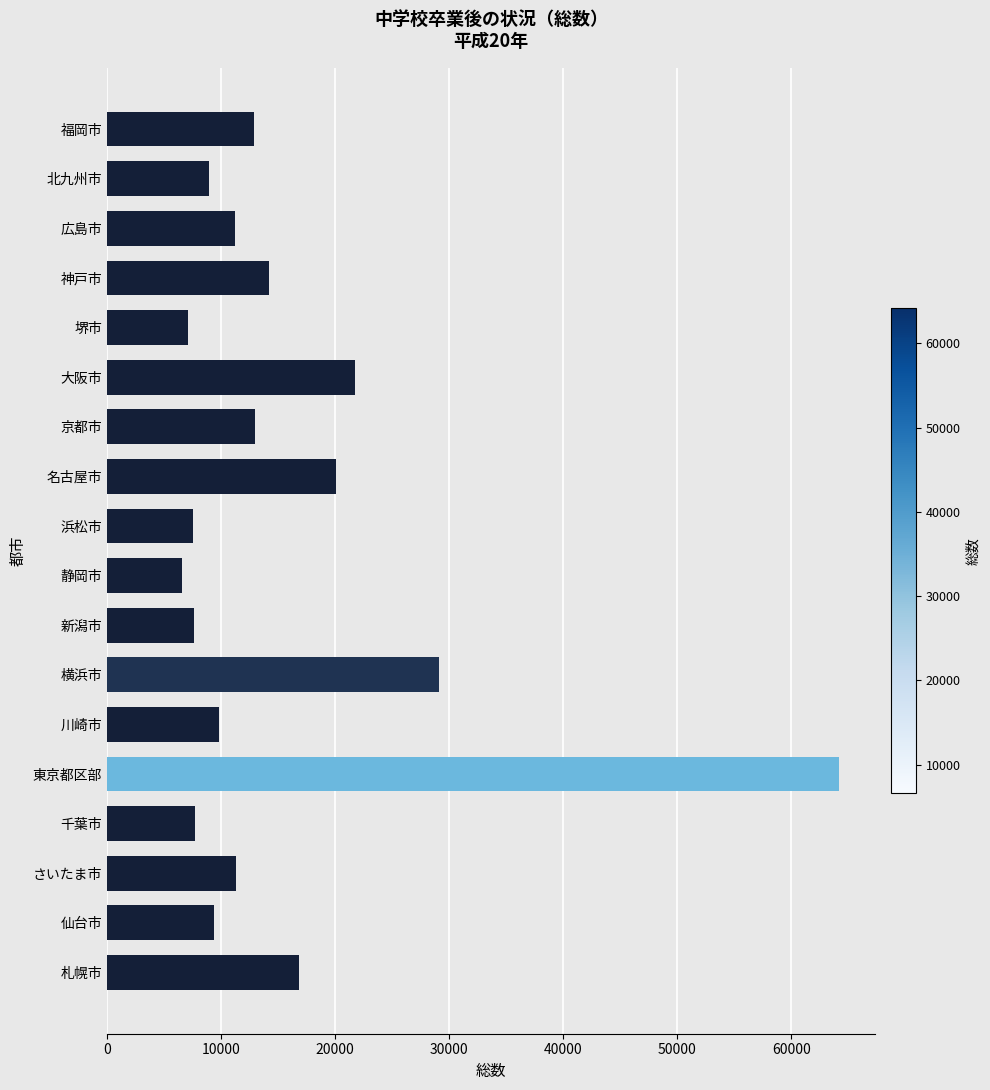

What is the difference between the values at 札幌市 and 北九州市?

7839